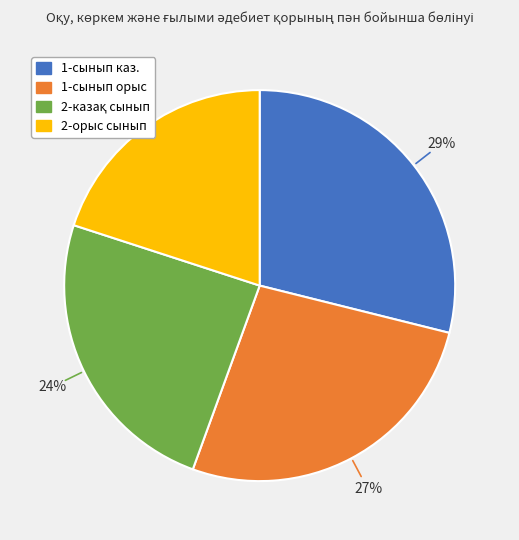

What percentage is the 1-сынып орыс slice, to the nearest percent?

27%